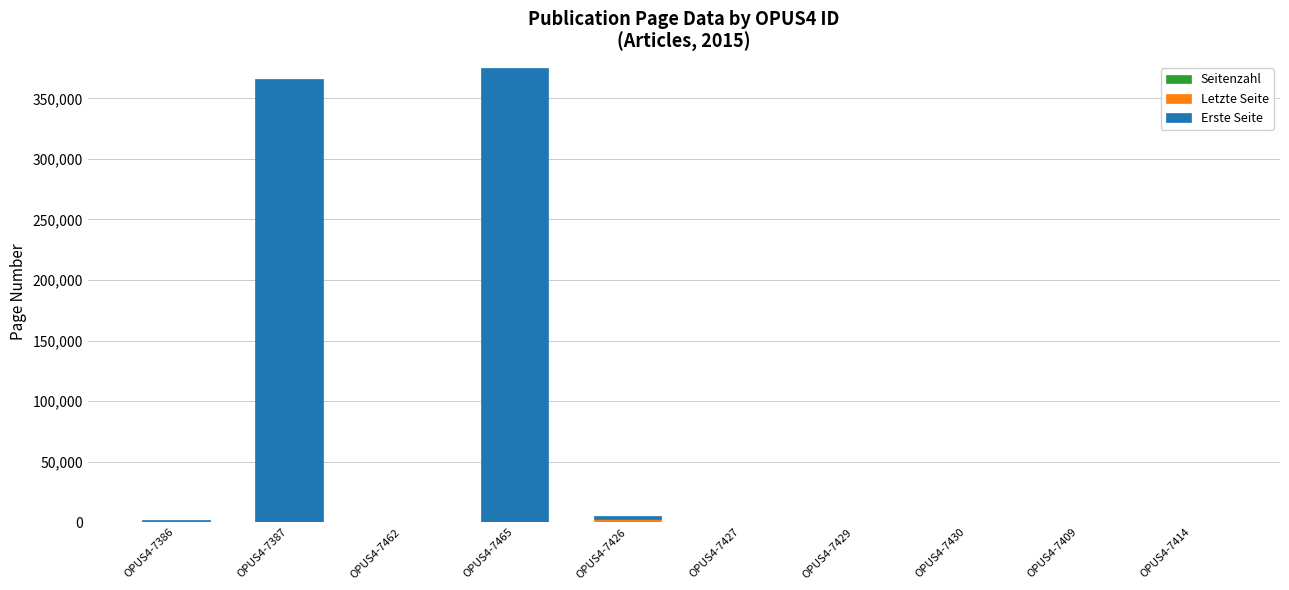

Are the bars horizontal?

No